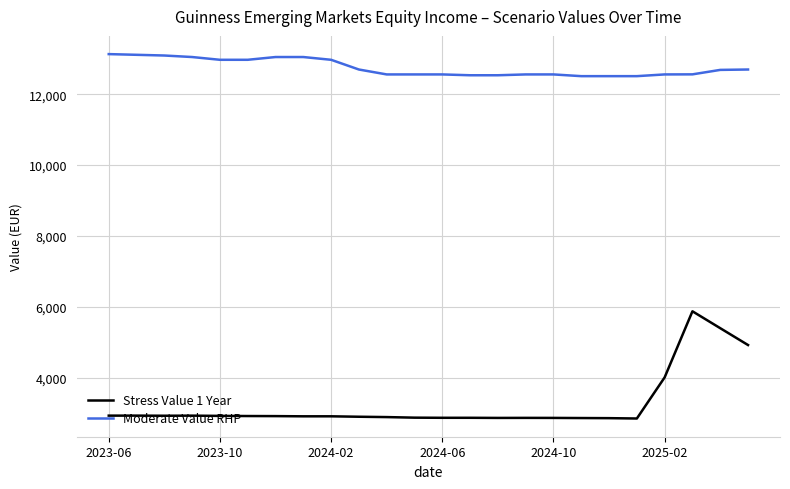

Which series has the largest total across all categories?

Moderate Value RHP